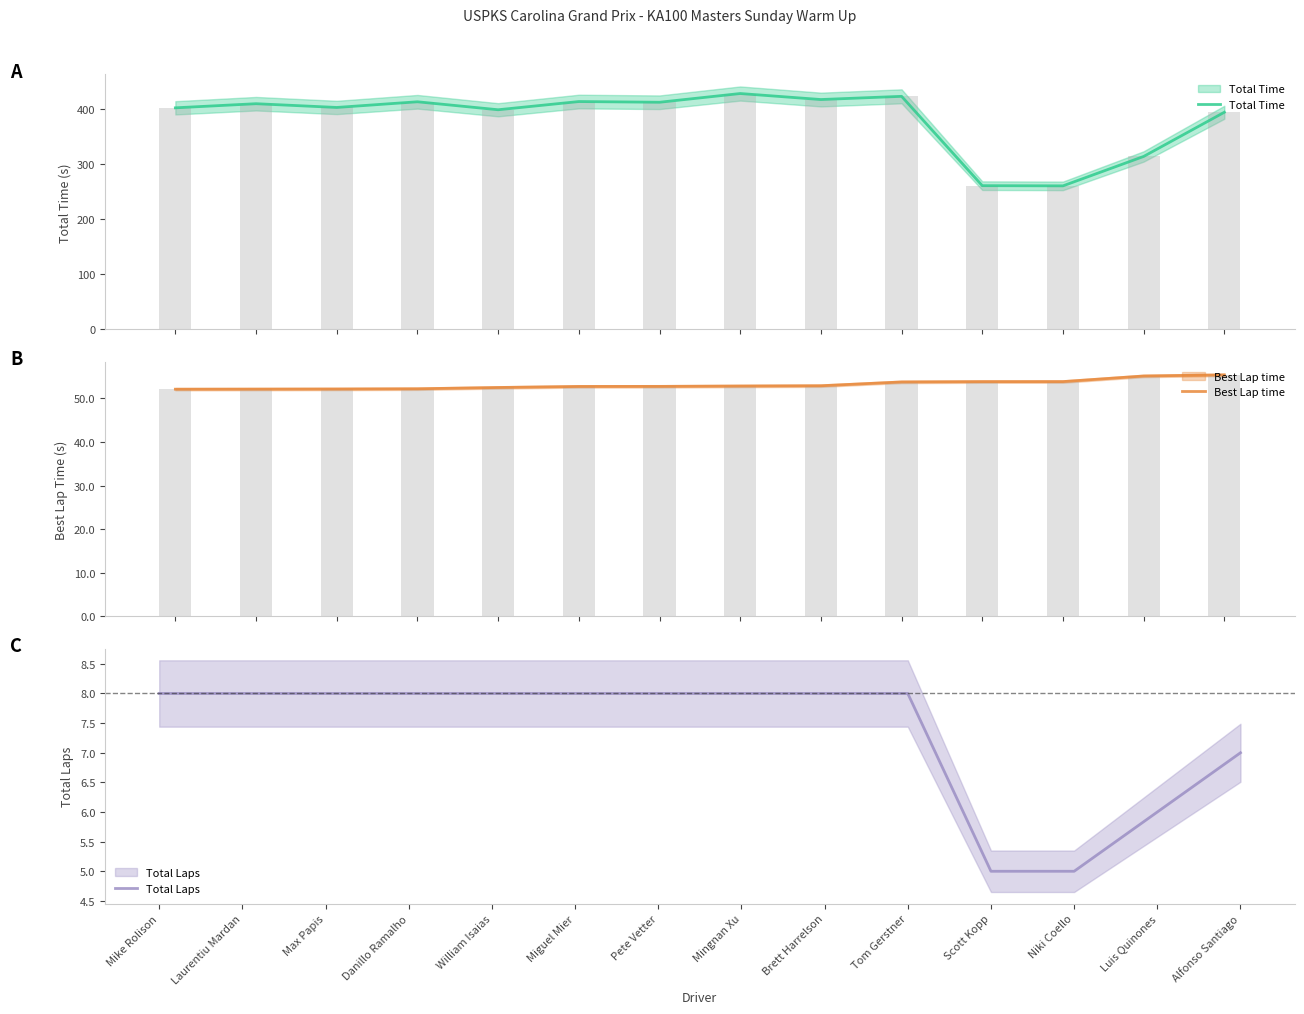

True or false: Total Time has a value of 265.7 at William Isaias.

False